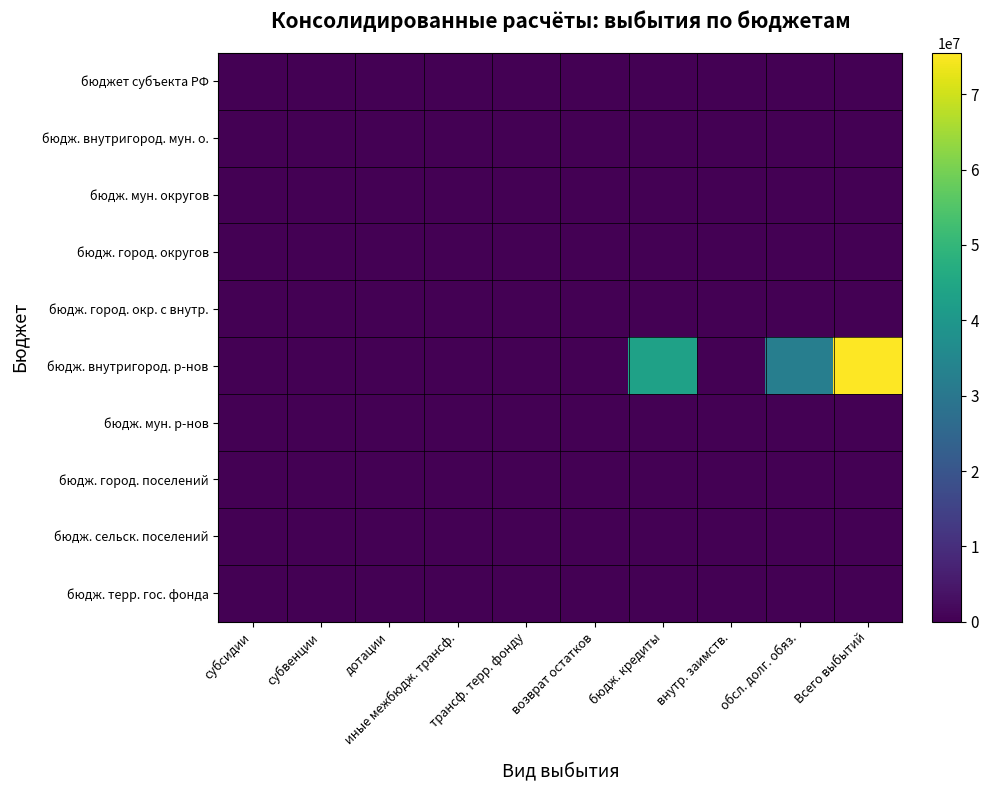

Which series changed the most between бюдж. кредиты and обсл. долг. обяз.?

бюдж. внутригород. р-нов